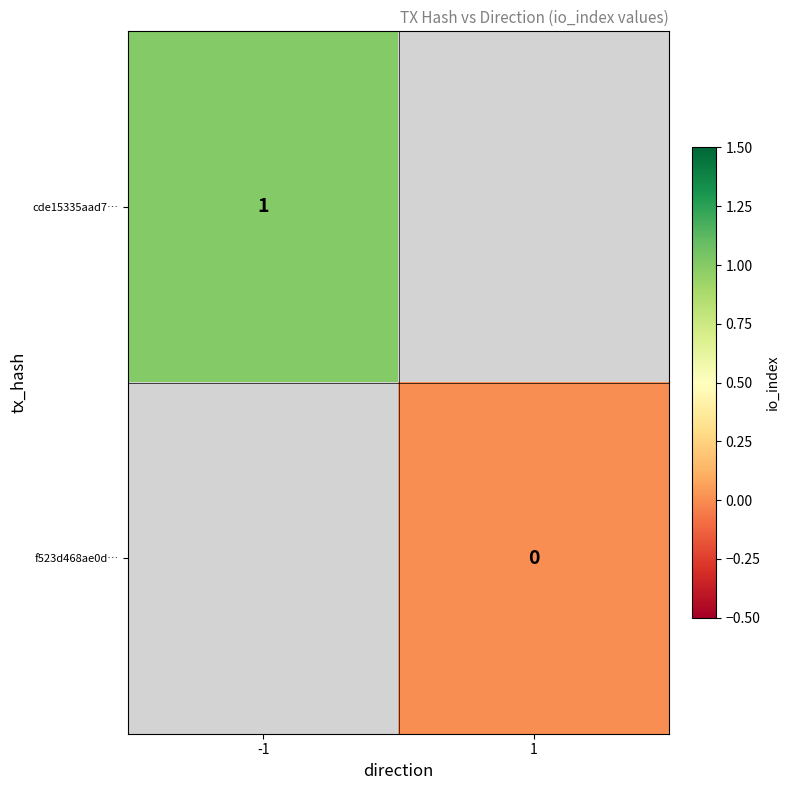

At which category does the chart reach its peak across all series?

-1